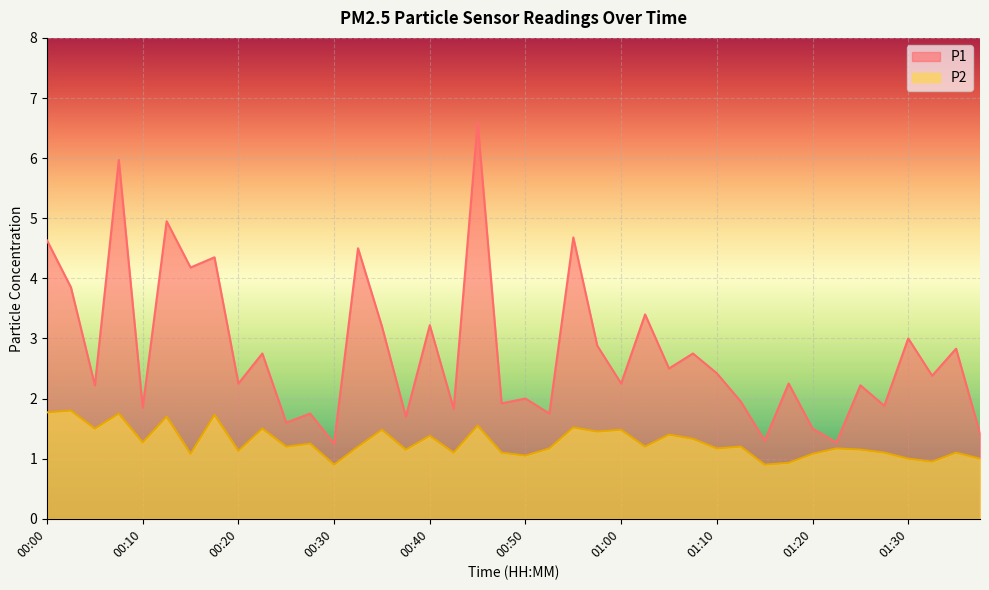

Which series changed the most between 00:00 and 00:43?

P1